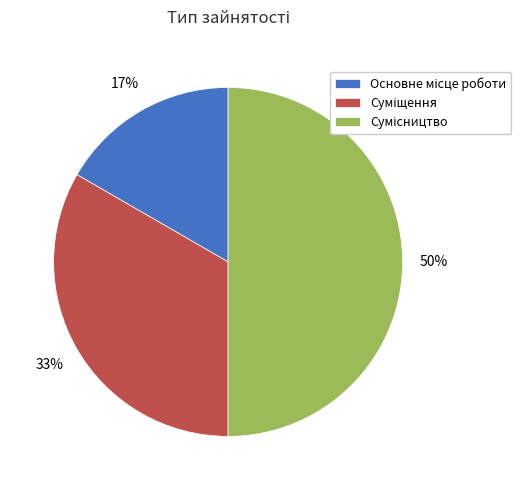

To the nearest percent, what is the difference between the largest and smallest slice percentages?

33%